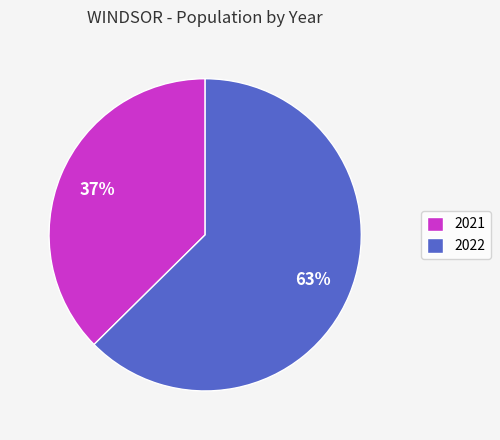

What is the majority slice?

2022